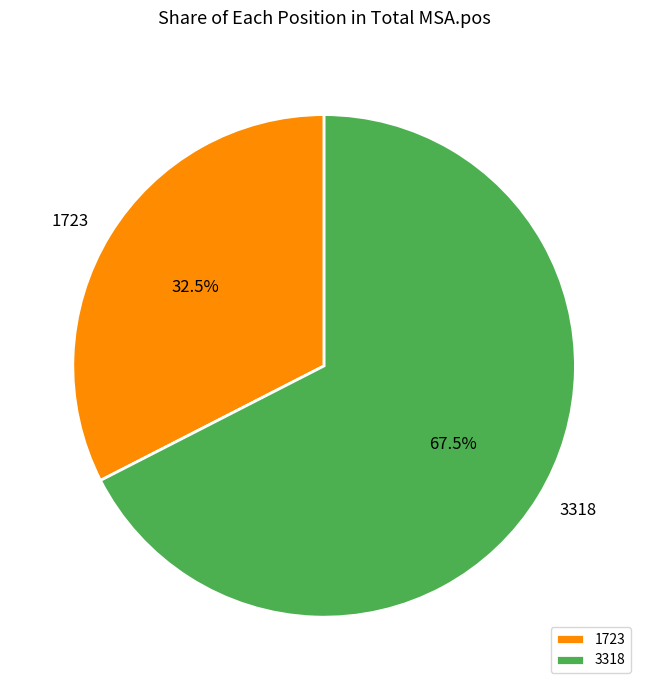

How many segments does this pie chart have?

2